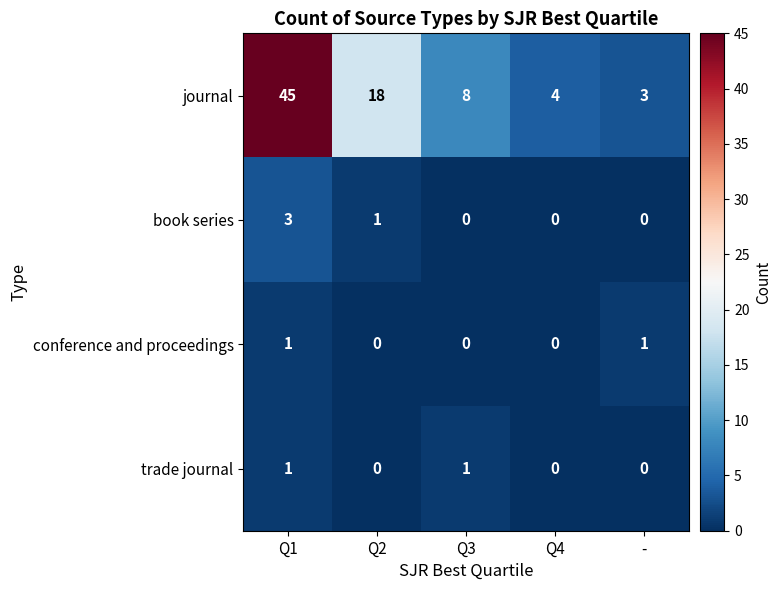

What is the difference between the maximum and second lowest values in the book series series?

3